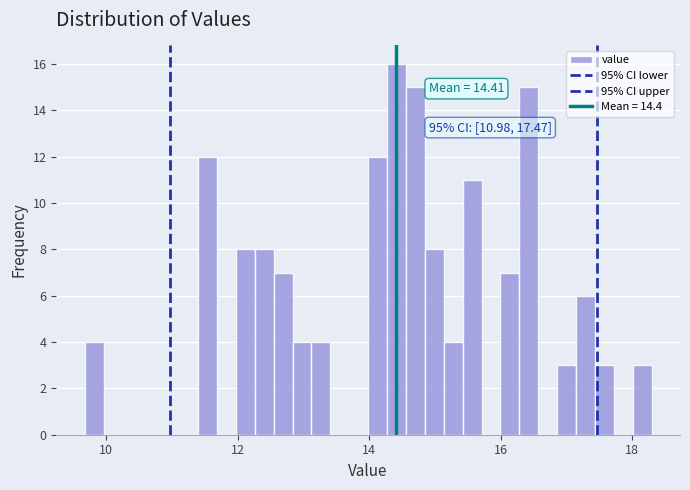

Around what value on the x-axis is the tallest bar? Give the approximate position of its centre, as read against the axis.

14.4